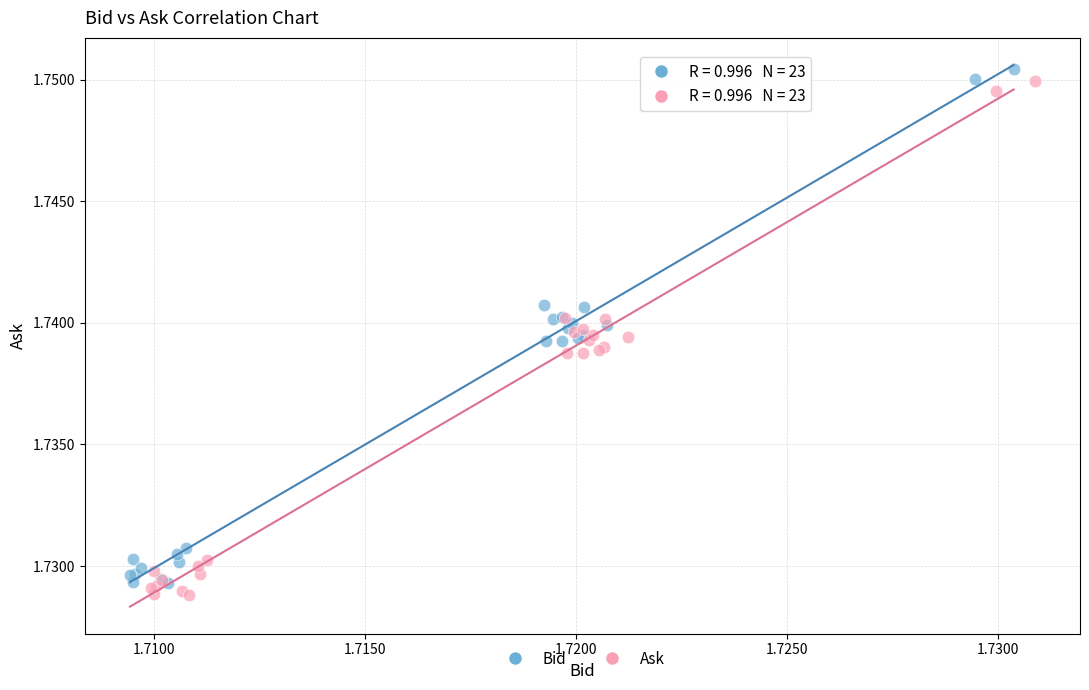

What are all the series names shown in the legend?

Bid, Ask